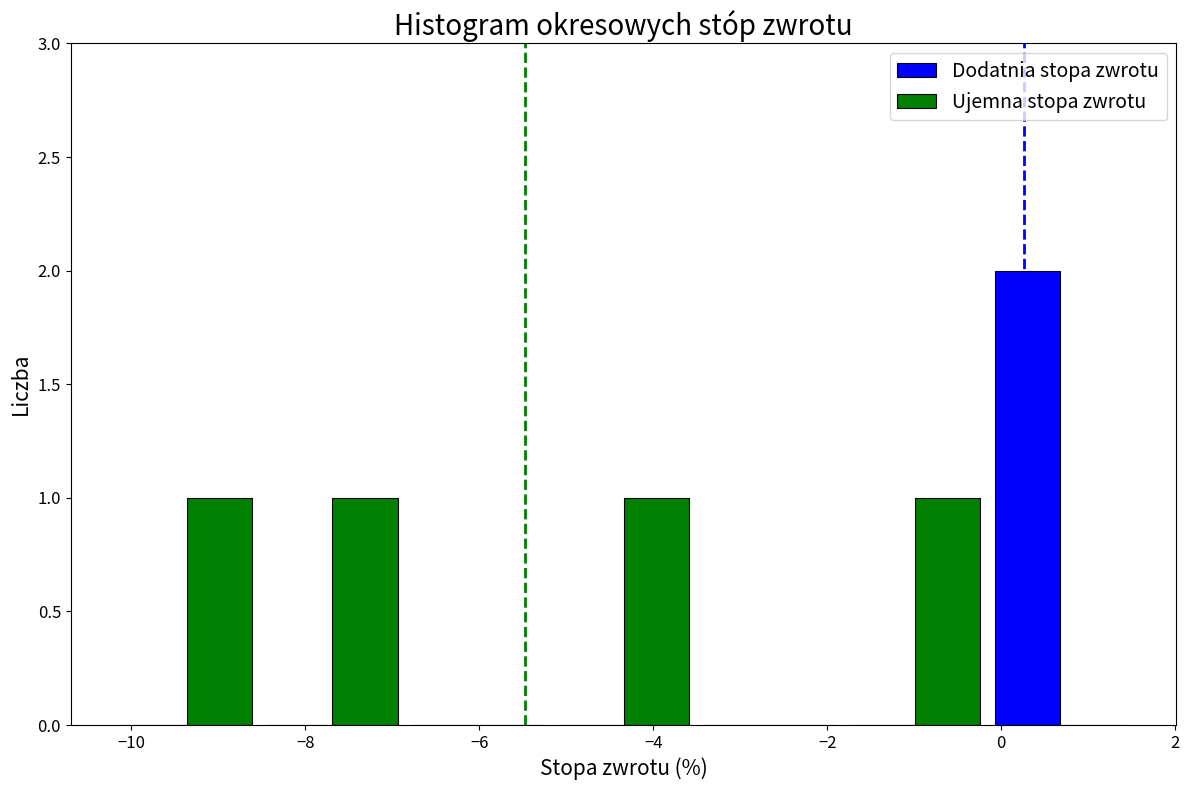

What is the height of the Dodatnia stopa zwrotu bar covering -0.2 to 1.6 on the x-axis? Neither the bar edges nor the heights are printed on the chart, so give them approximately, as read against the axes.

2